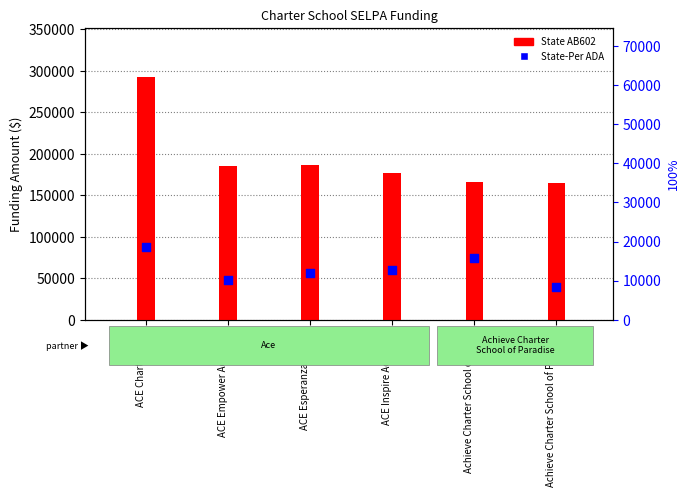

What is the total value across all series at ACE Empower Academy?

195003